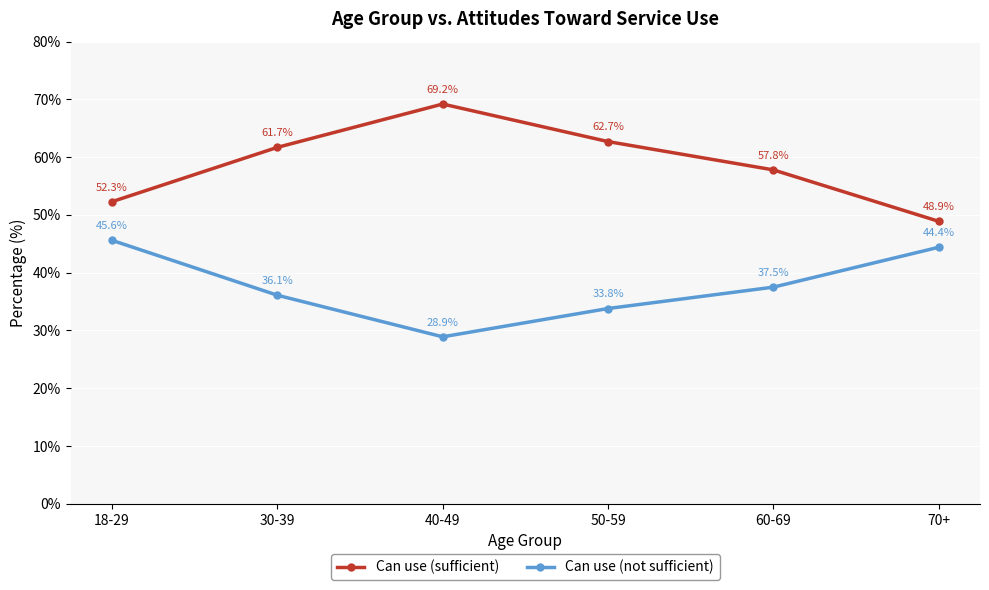

Reading left to right, extract all data points from this chart.

Can use (sufficient): 52.3	61.7	69.2	62.7	57.8	48.9
Can use (not sufficient): 45.6	36.1	28.9	33.8	37.5	44.4